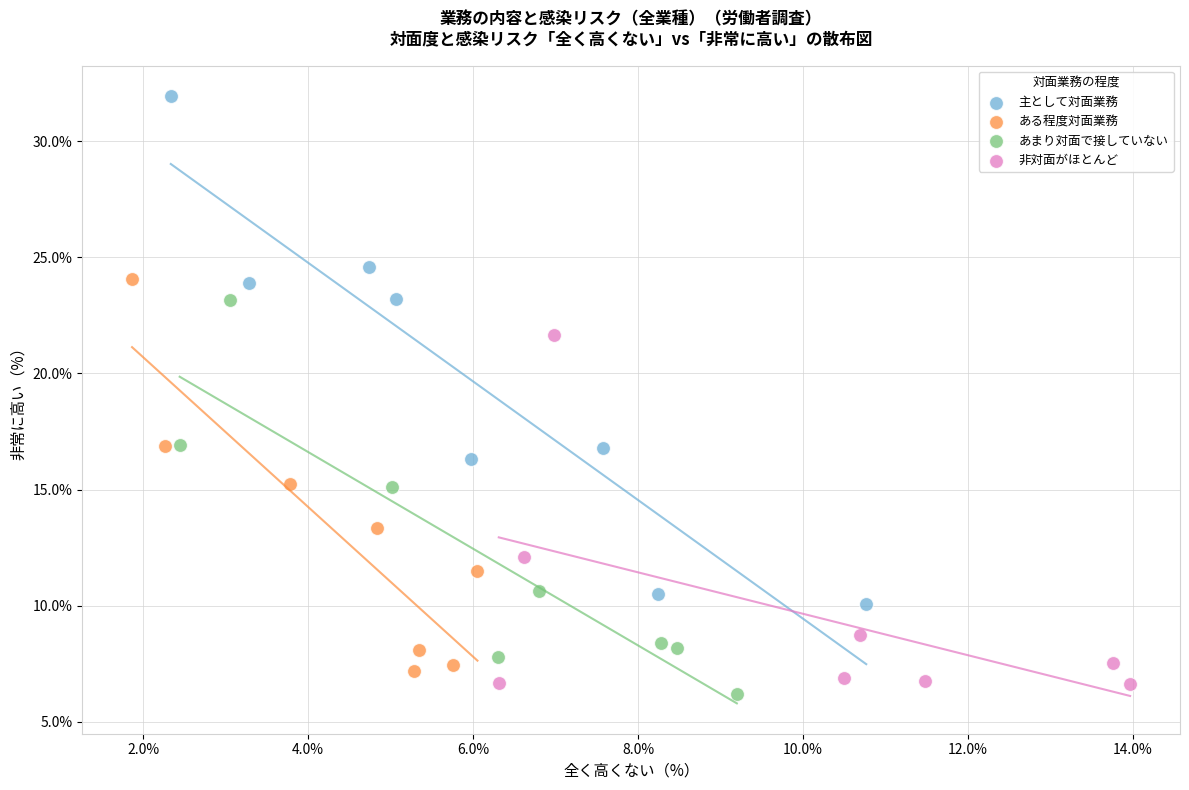

Which series reaches the minimum Y coordinate?

あまり対面で接していない